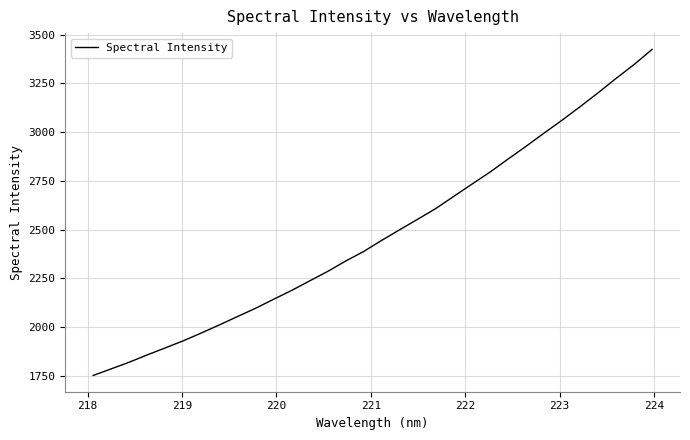

What is the difference between the maximum and minimum values?

1671.9